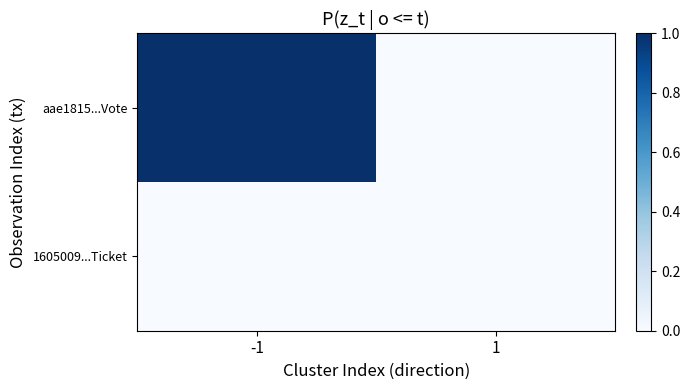

What is the maximum value shown in the chart?

1